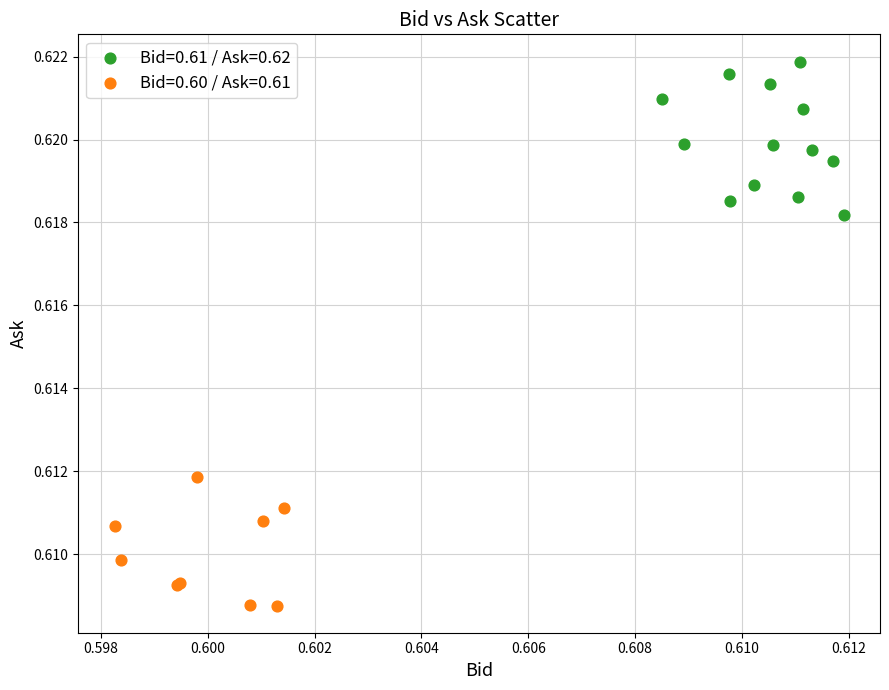

Which series contains the highest Y value?

Bid=0.61 / Ask=0.62